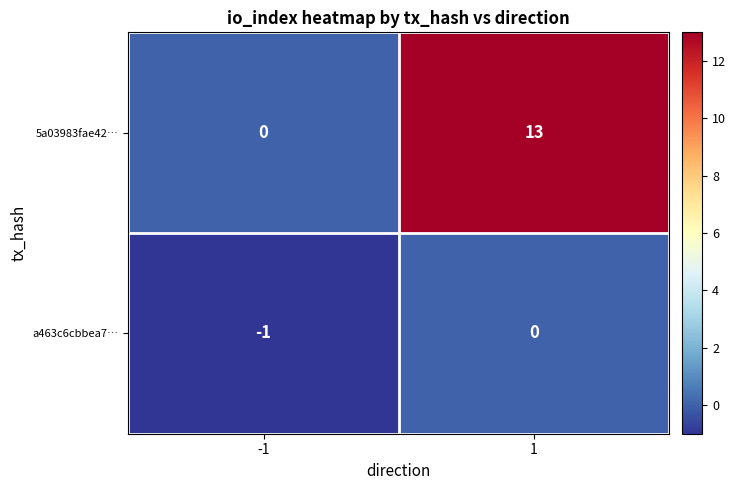

What is the sum of all 5a03983fae42… values?

13